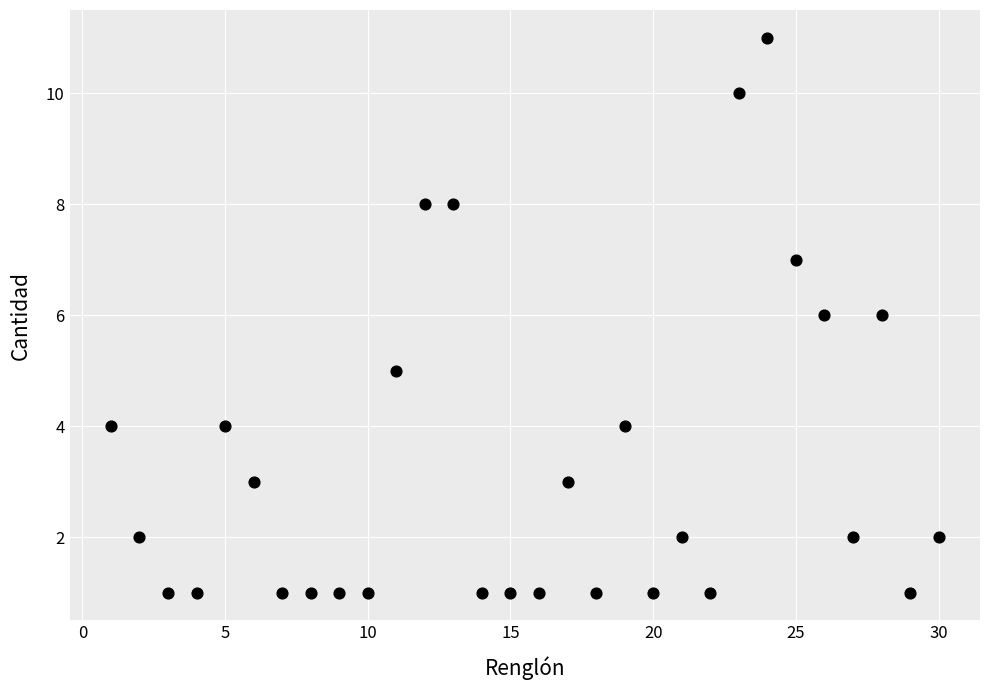

What is the range of Y values (max minus min)?

10